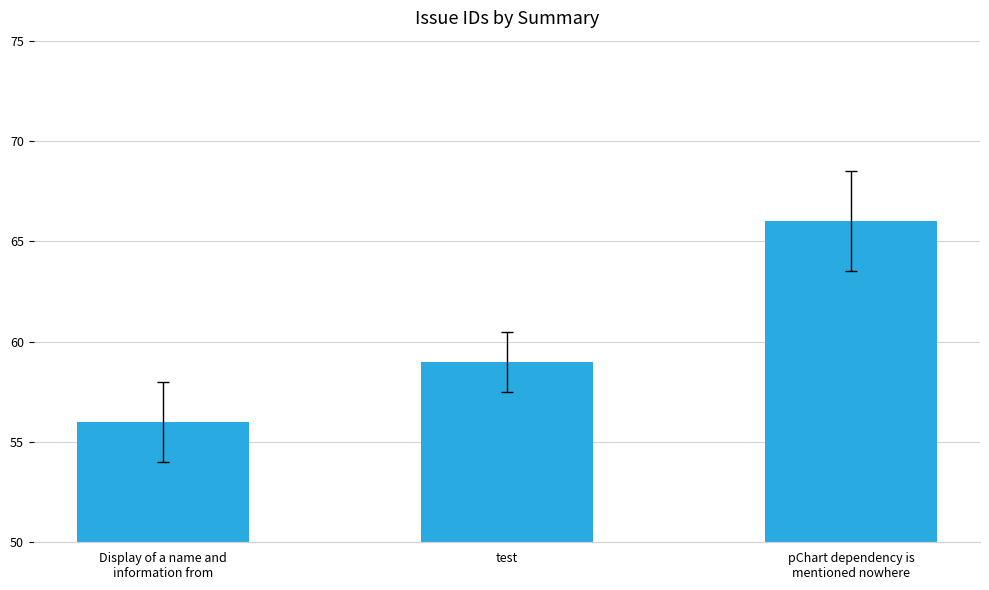

Which category has the lowest value across all series?

Display of a name and
information from